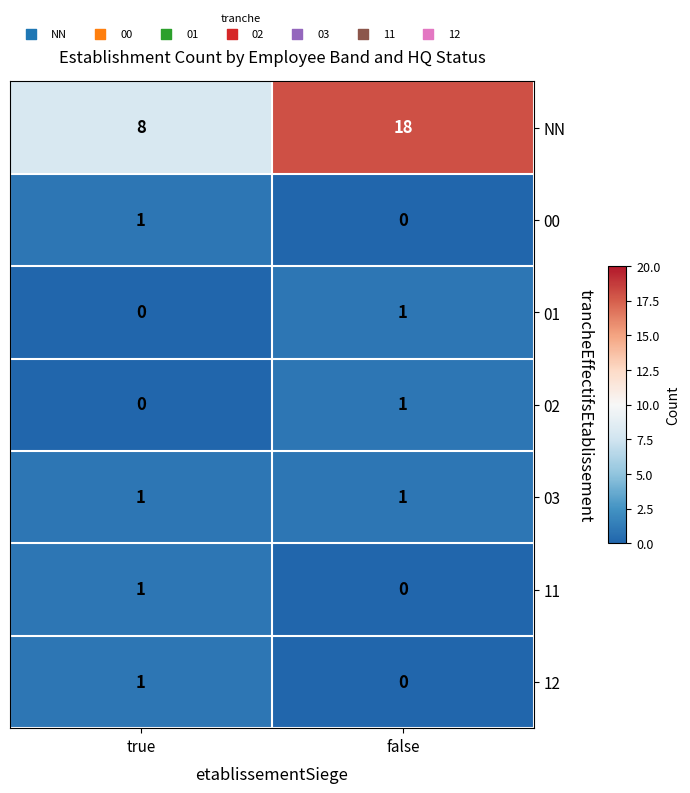

The value of 00 at false is 1. True or false?

False